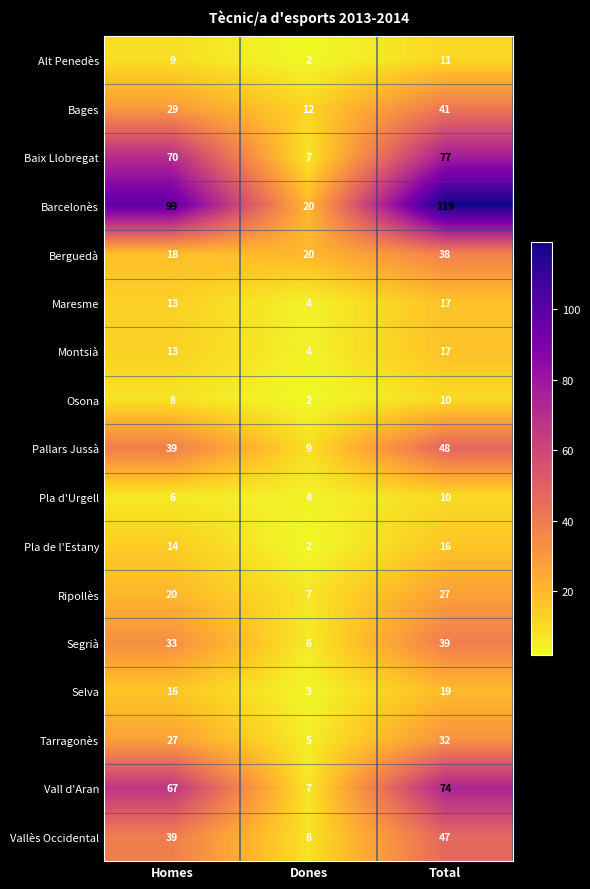

What is the total value across all series at Total?

642